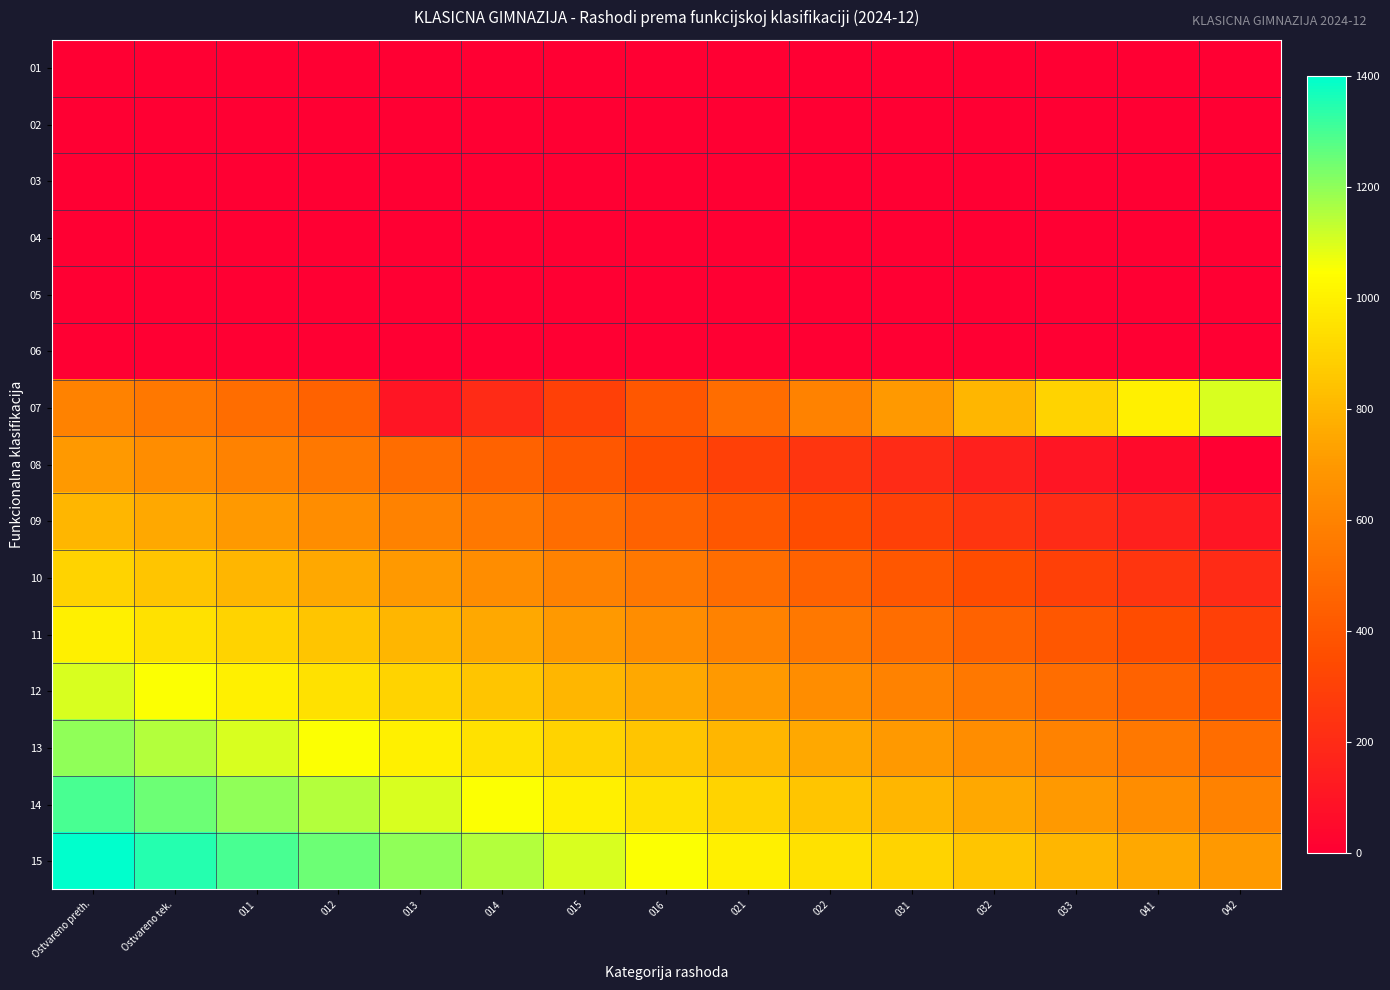

Reading right to left, extract all data points from this chart.

01: 042=0	041=0	033=0	032=0	031=0	022=0	021=0	016=0	015=0	014=0	013=0	012=0	011=0	Ostvareno tek.=0	Ostvareno preth.=0
02: 042=0	041=0	033=0	032=0	031=0	022=0	021=0	016=0	015=0	014=0	013=0	012=0	011=0	Ostvareno tek.=0	Ostvareno preth.=0
03: 042=0	041=0	033=0	032=0	031=0	022=0	021=0	016=0	015=0	014=0	013=0	012=0	011=0	Ostvareno tek.=0	Ostvareno preth.=0
04: 042=0	041=0	033=0	032=0	031=0	022=0	021=0	016=0	015=0	014=0	013=0	012=0	011=0	Ostvareno tek.=0	Ostvareno preth.=0
05: 042=0	041=0	033=0	032=0	031=0	022=0	021=0	016=0	015=0	014=0	013=0	012=0	011=0	Ostvareno tek.=0	Ostvareno preth.=0
06: 042=0	041=0	033=0	032=0	031=0	022=0	021=0	016=0	015=0	014=0	013=0	012=0	011=0	Ostvareno tek.=0	Ostvareno preth.=0
07: 042=1100	041=1000	033=900	032=800	031=700	022=600	021=500	016=400	015=300	014=200	013=100	012=450	011=500	Ostvareno tek.=550	Ostvareno preth.=600
08: 042=0	041=50	033=100	032=150	031=200	022=250	021=300	016=350	015=400	014=450	013=500	012=550	011=600	Ostvareno tek.=650	Ostvareno preth.=700
09: 042=100	041=150	033=200	032=250	031=300	022=350	021=400	016=450	015=500	014=550	013=600	012=650	011=700	Ostvareno tek.=750	Ostvareno preth.=800
10: 042=200	041=250	033=300	032=350	031=400	022=450	021=500	016=550	015=600	014=650	013=700	012=750	011=800	Ostvareno tek.=850	Ostvareno preth.=900
11: 042=300	041=350	033=400	032=450	031=500	022=550	021=600	016=650	015=700	014=750	013=800	012=850	011=900	Ostvareno tek.=950	Ostvareno preth.=1000
12: 042=400	041=450	033=500	032=550	031=600	022=650	021=700	016=750	015=800	014=850	013=900	012=950	011=1000	Ostvareno tek.=1050	Ostvareno preth.=1100
13: 042=500	041=550	033=600	032=650	031=700	022=750	021=800	016=850	015=900	014=950	013=1000	012=1050	011=1100	Ostvareno tek.=1150	Ostvareno preth.=1200
14: 042=600	041=650	033=700	032=750	031=800	022=850	021=900	016=950	015=1000	014=1050	013=1100	012=1150	011=1200	Ostvareno tek.=1250	Ostvareno preth.=1300
15: 042=700	041=750	033=800	032=850	031=900	022=950	021=1000	016=1050	015=1100	014=1150	013=1200	012=1250	011=1300	Ostvareno tek.=1350	Ostvareno preth.=1400